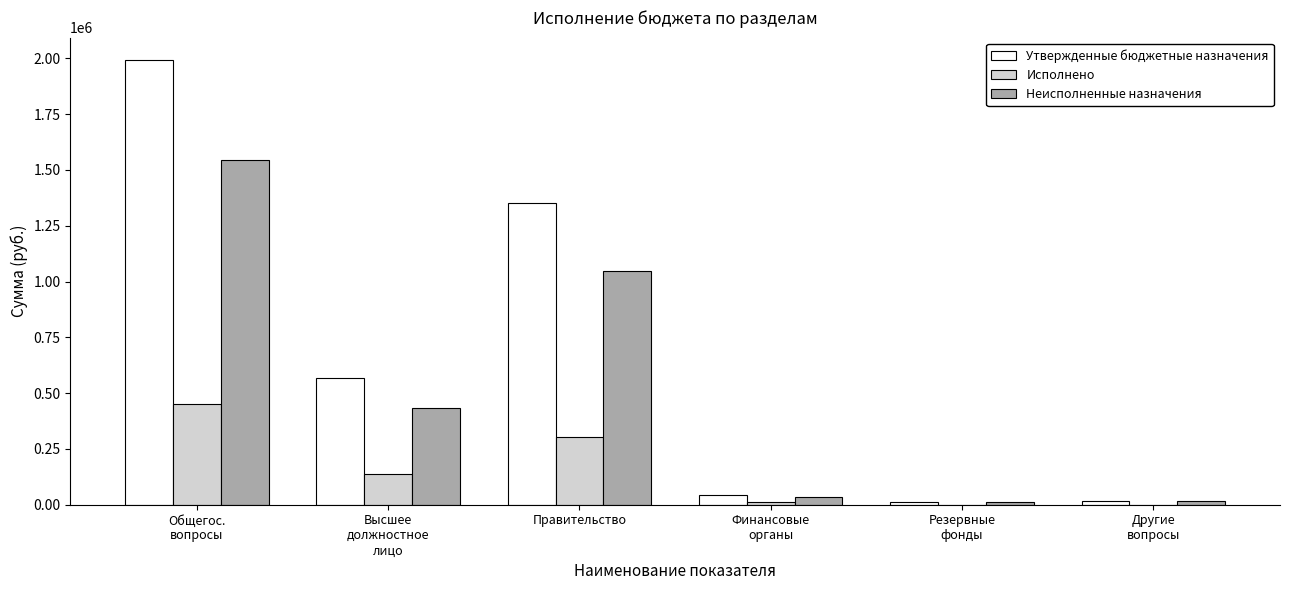

How many series are shown in this chart?

3